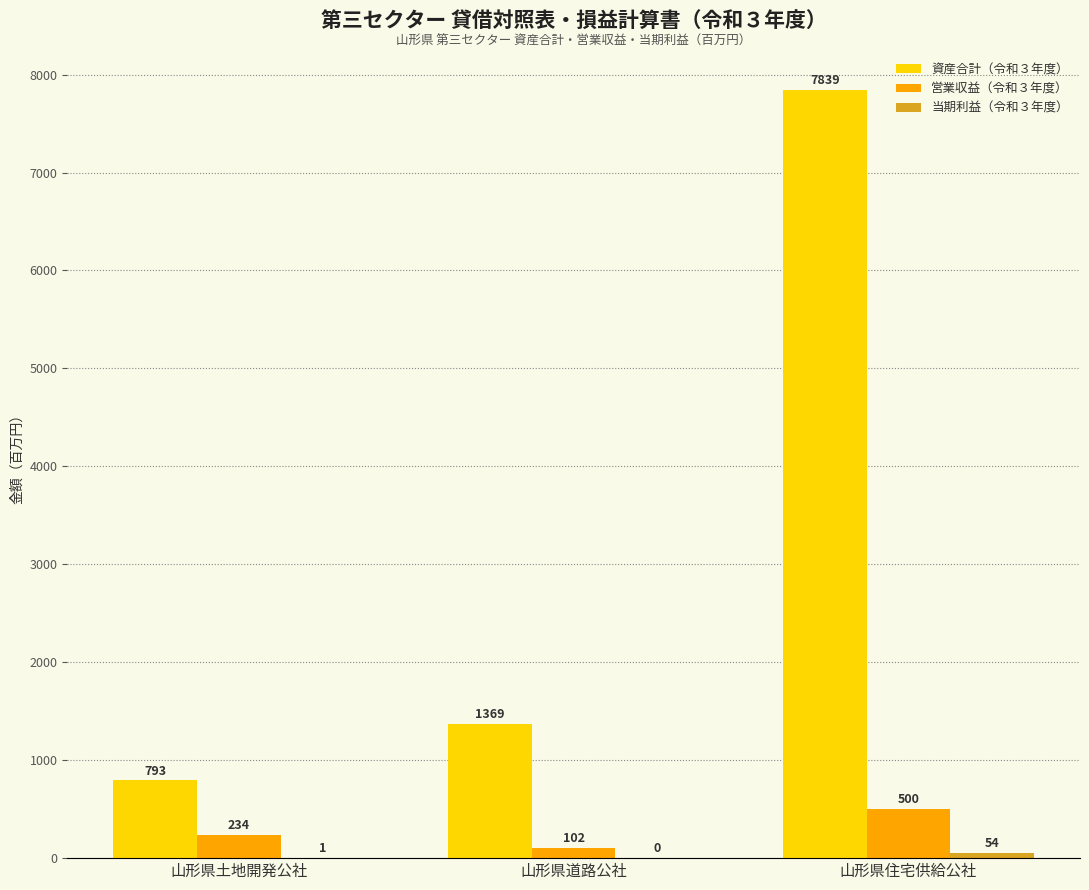

Where is 資産合計（令和３年度） nearest to the value 4316?

山形県道路公社